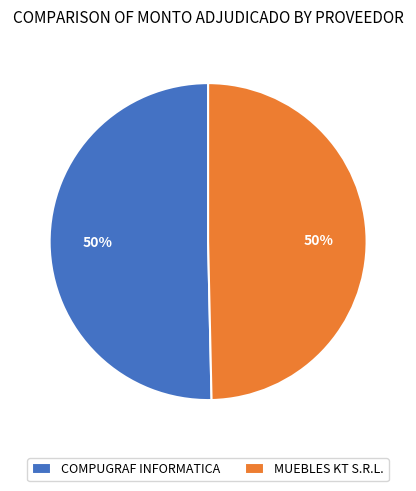

Do MUEBLES KT S.R.L. and COMPUGRAF INFORMATICA together represent more than half of the pie?

Yes